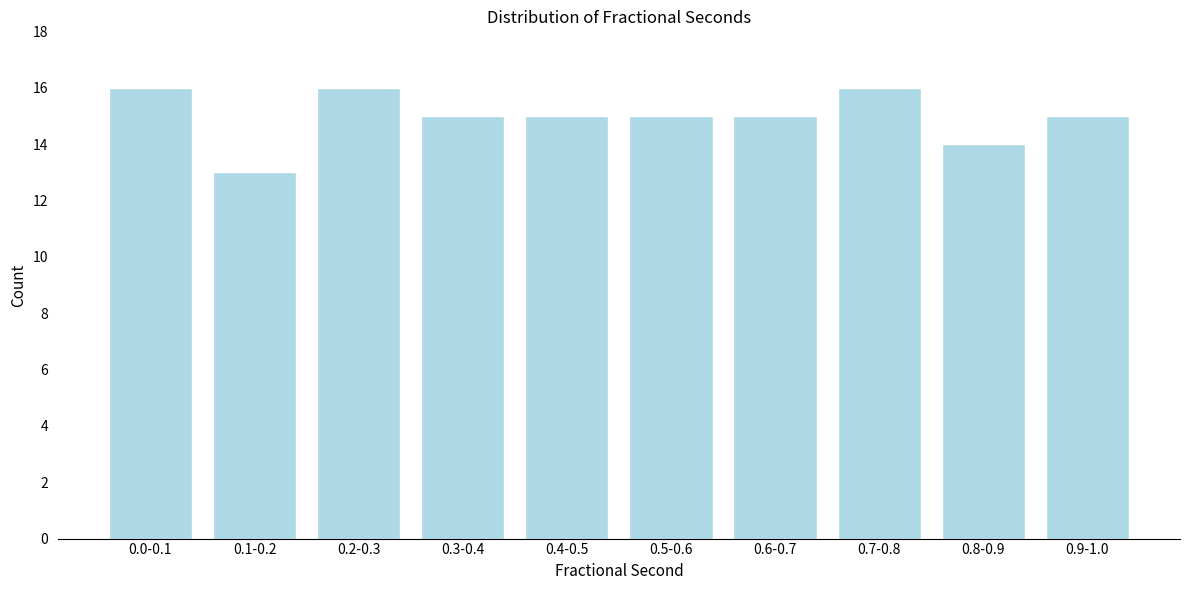

Reading right to left, extract all data points from this chart.

15	14	16	15	15	15	15	16	13	16